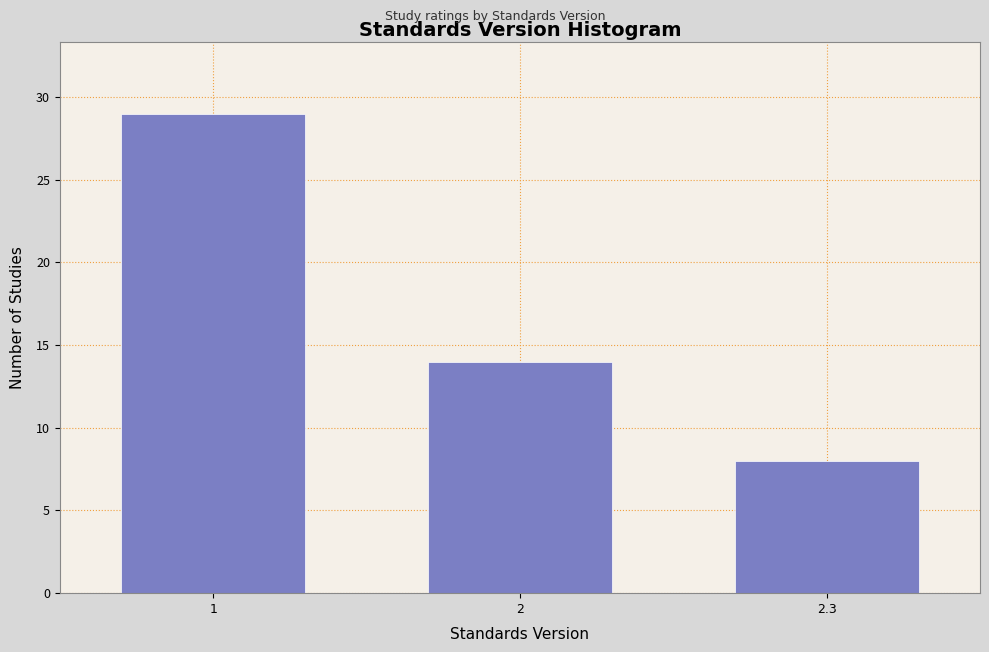

Reading right to left, list all the values displayed in this chart.

2.3=8	2=14	1=29